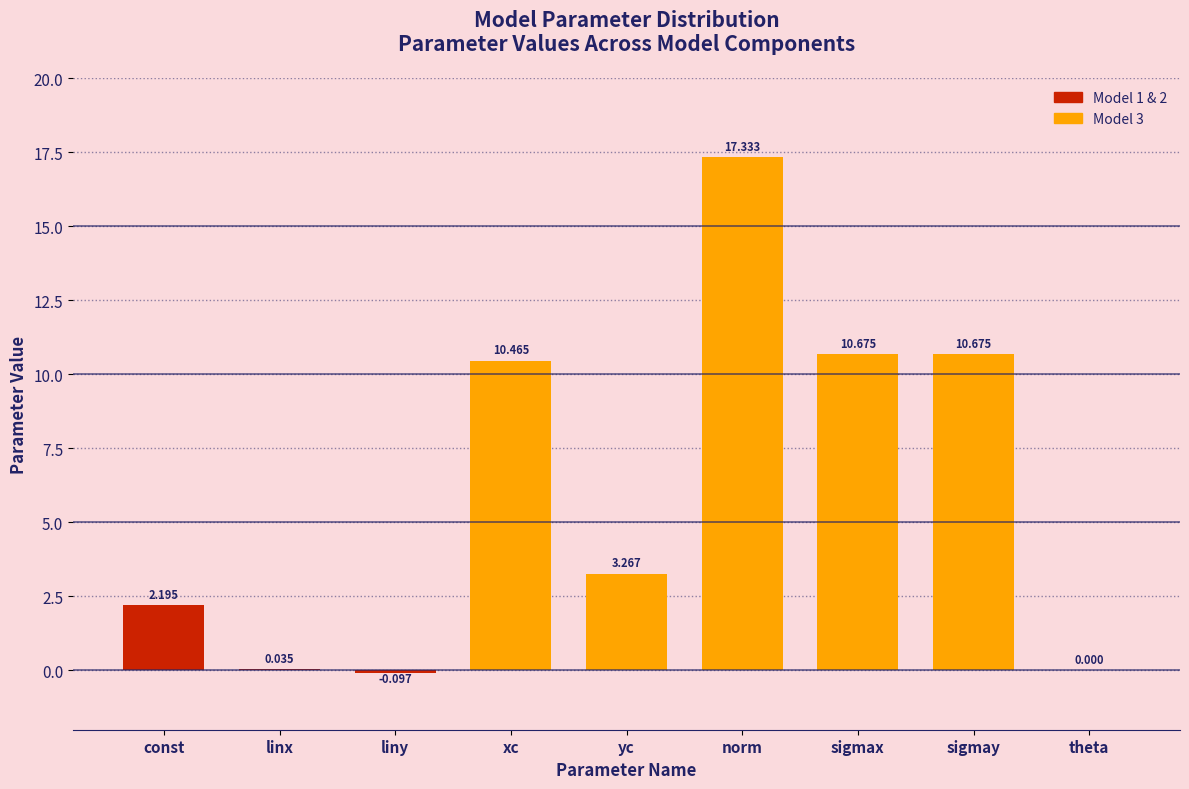

Which category has the highest value across all series?

norm